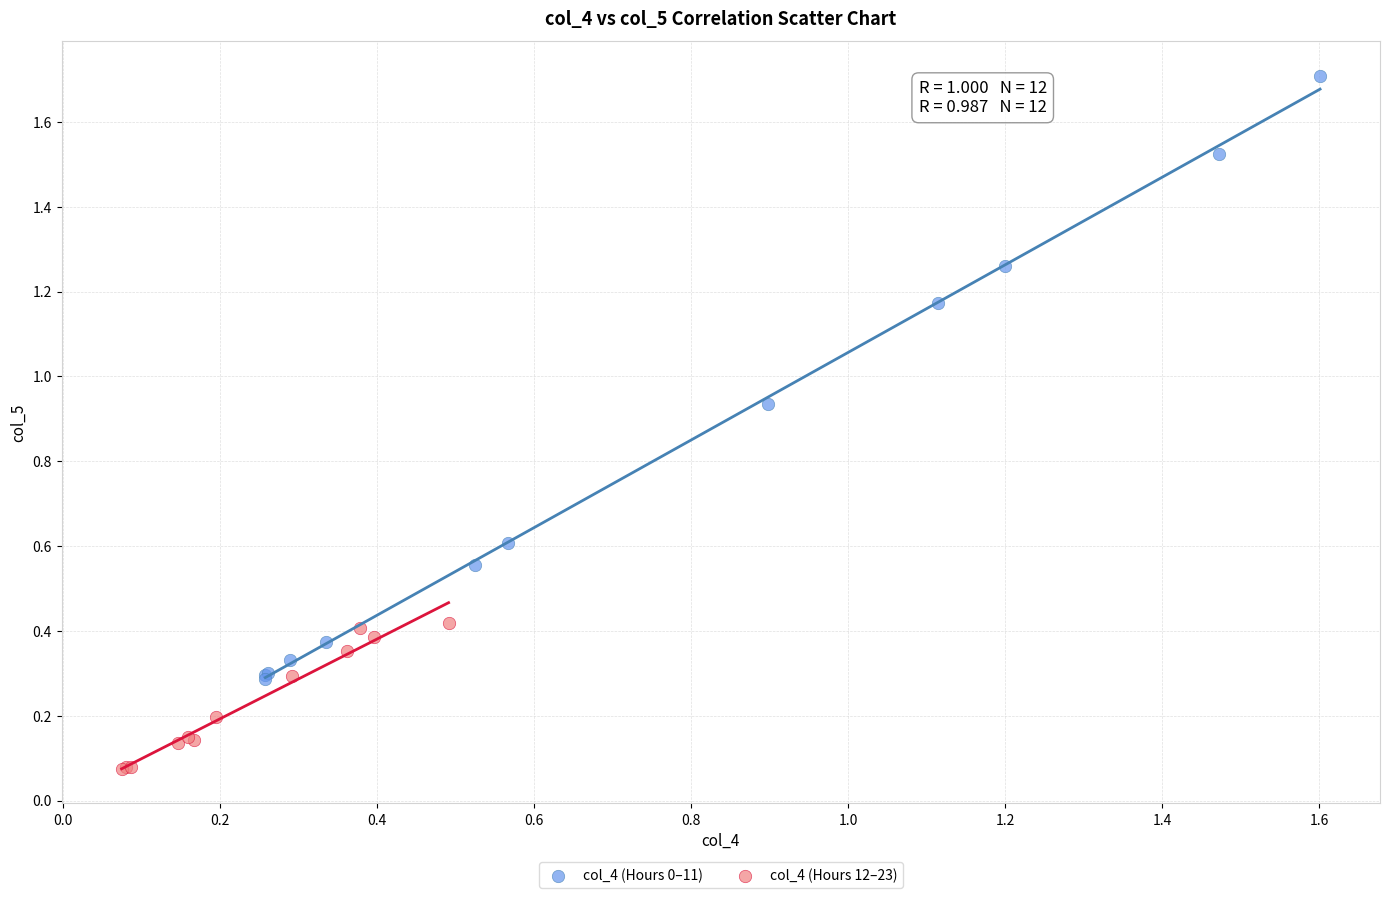

What are all the series names shown in the legend?

col_4 (Hours 0–11), col_4 (Hours 12–23)